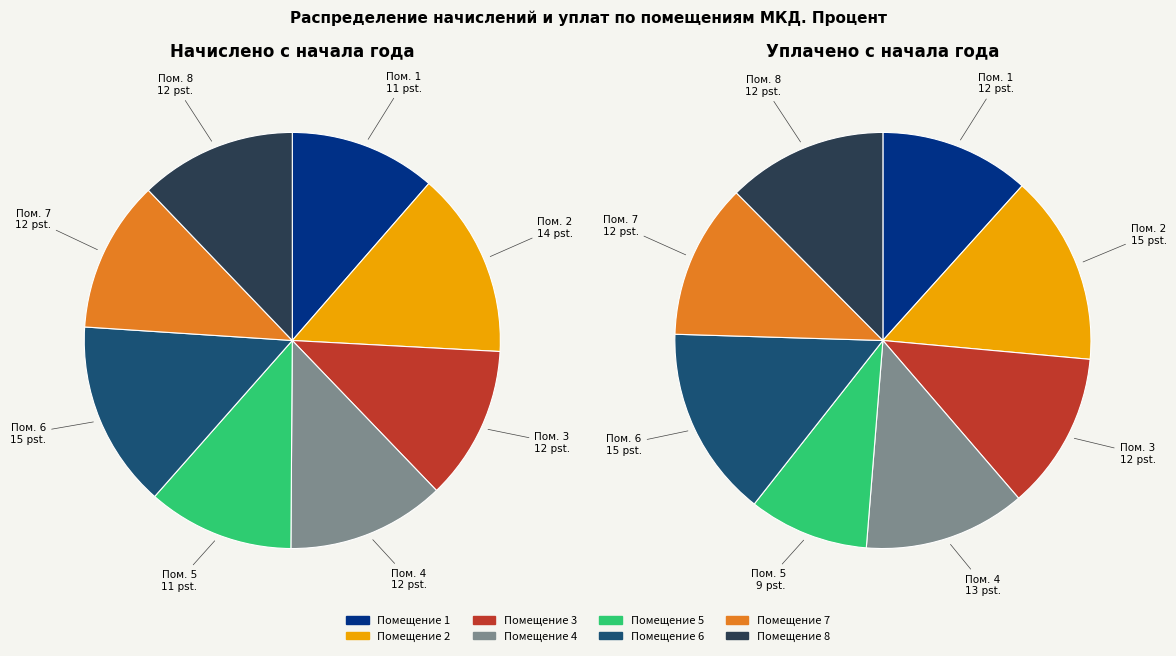

To the nearest percent, what portion does 2 represent?

15%